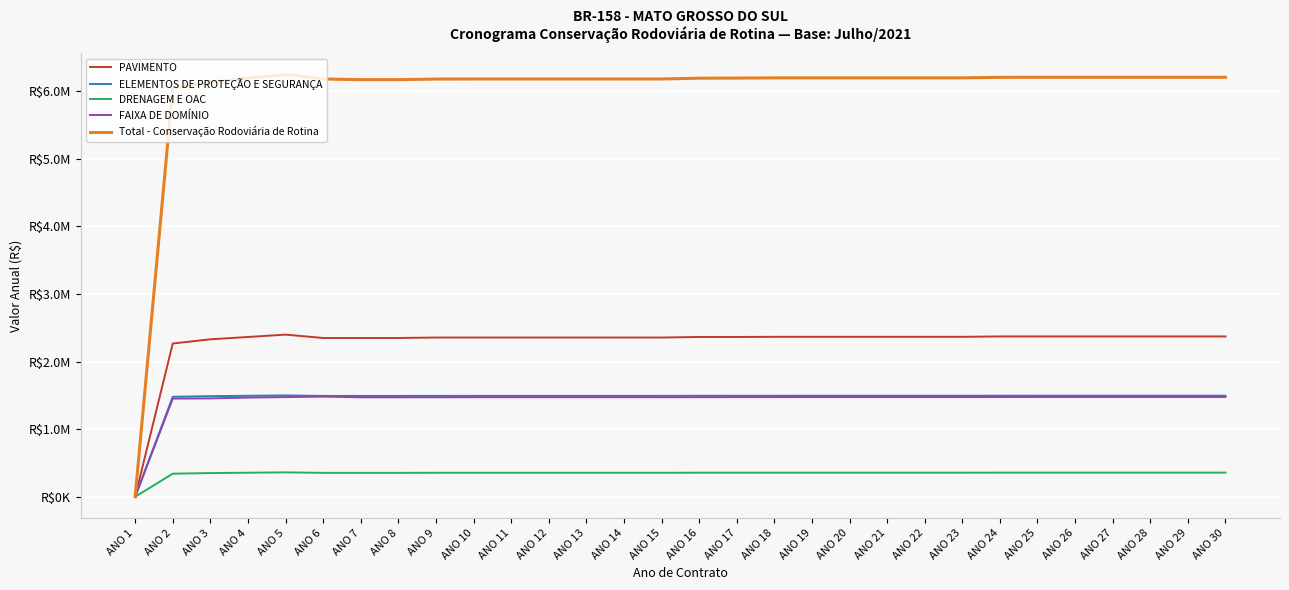

Between ANO 21 and ANO 22, which is larger?

ANO 21